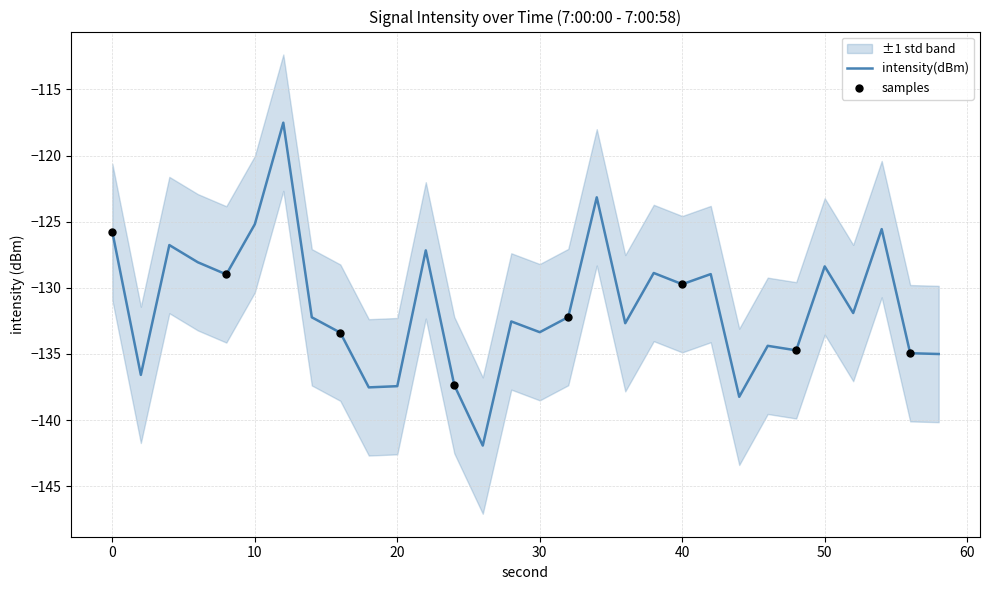

What is the change in value from 18 to 44?

-0.7